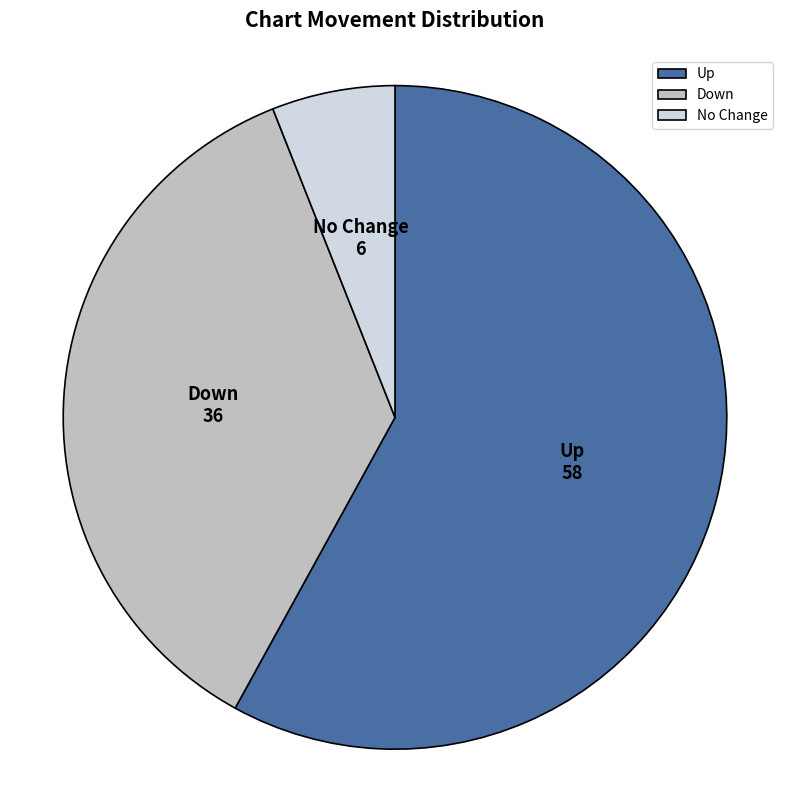

True or false: Up accounts for 58% of the total.

True